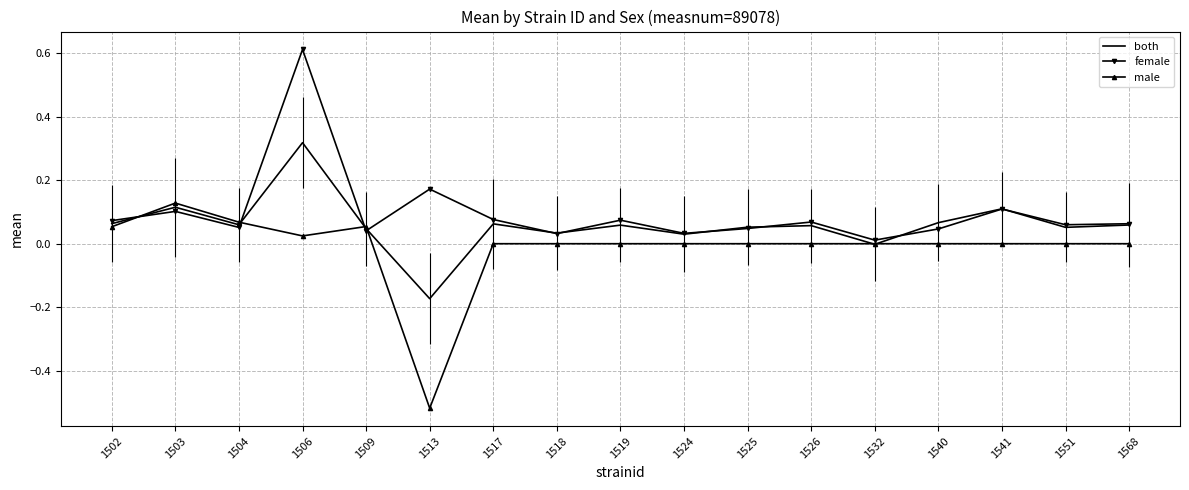

Which category has the lowest value in the male series?

1513